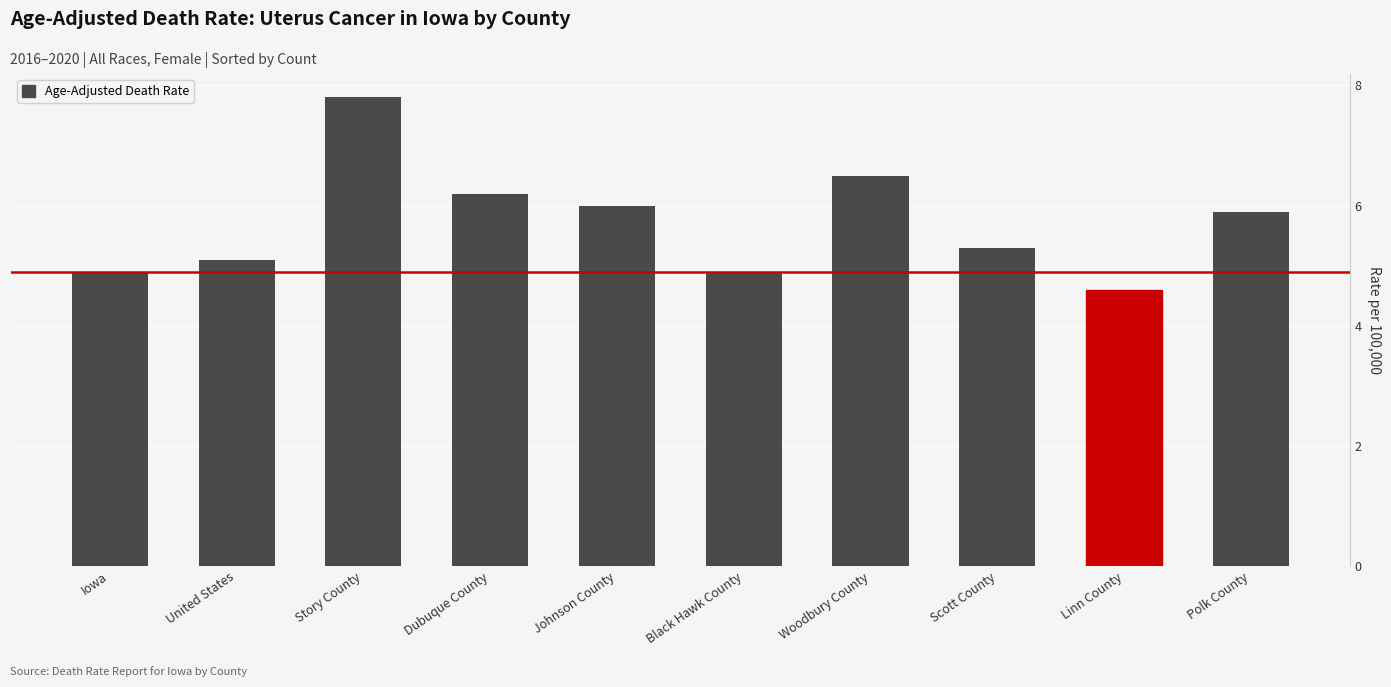

Reading right to left, extract all data points from this chart.

5.9	4.6	5.3	6.5	4.9	6.0	6.2	7.8	5.1	4.9